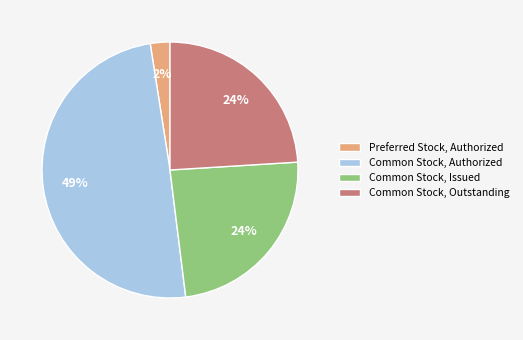

Does any single category account for the majority?

No